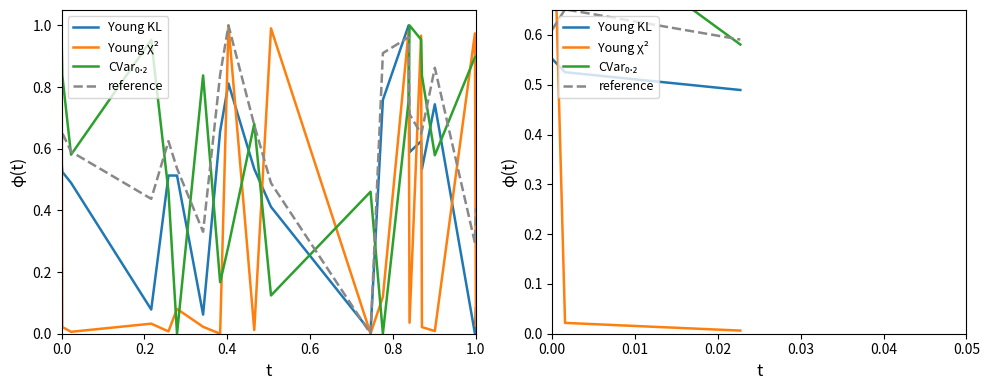

How many lines are shown in the chart?

4